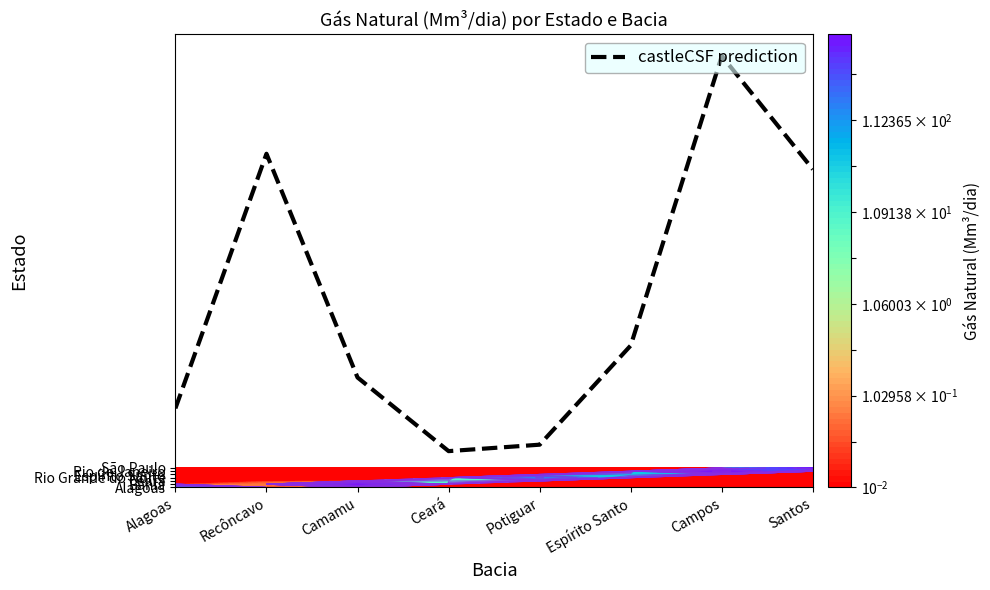

At which label does the data first exceed 43?

Recôncavo